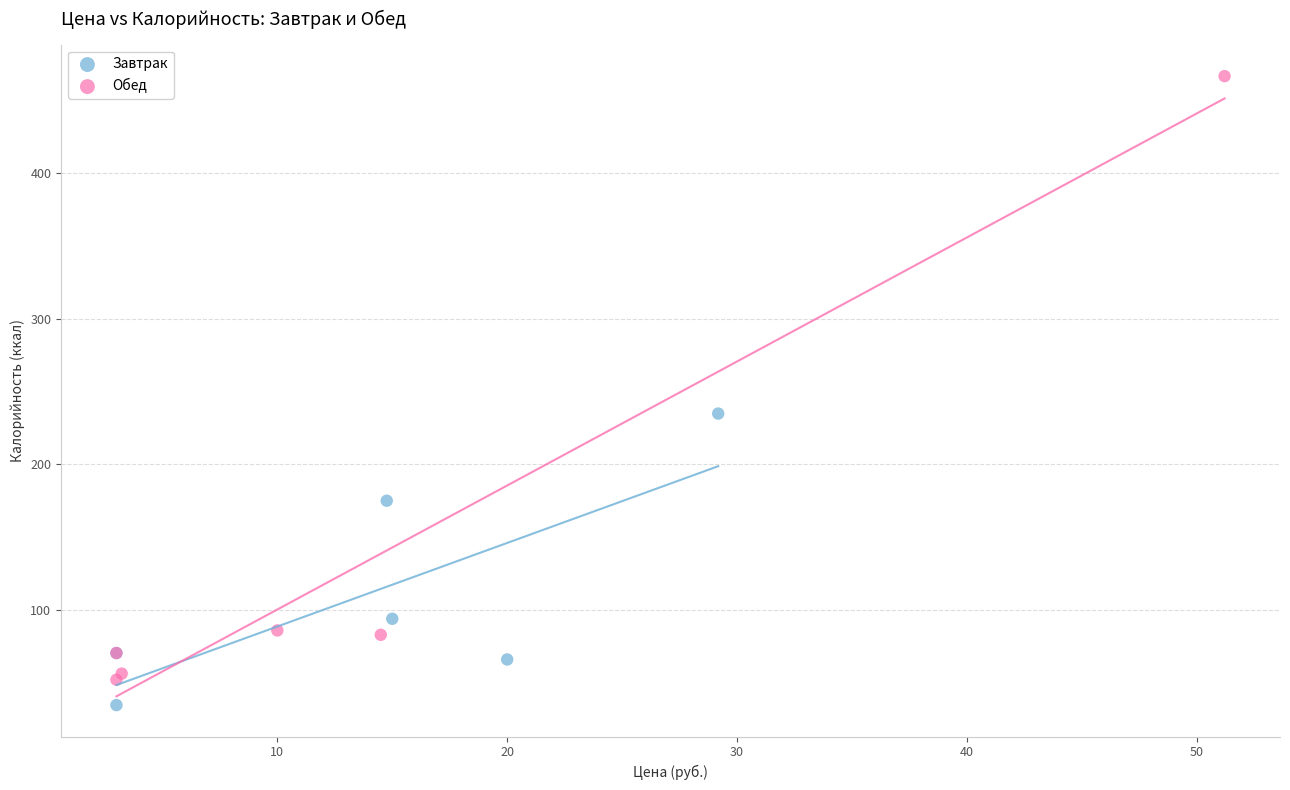

Which series has the widest spread of Y values?

Обед